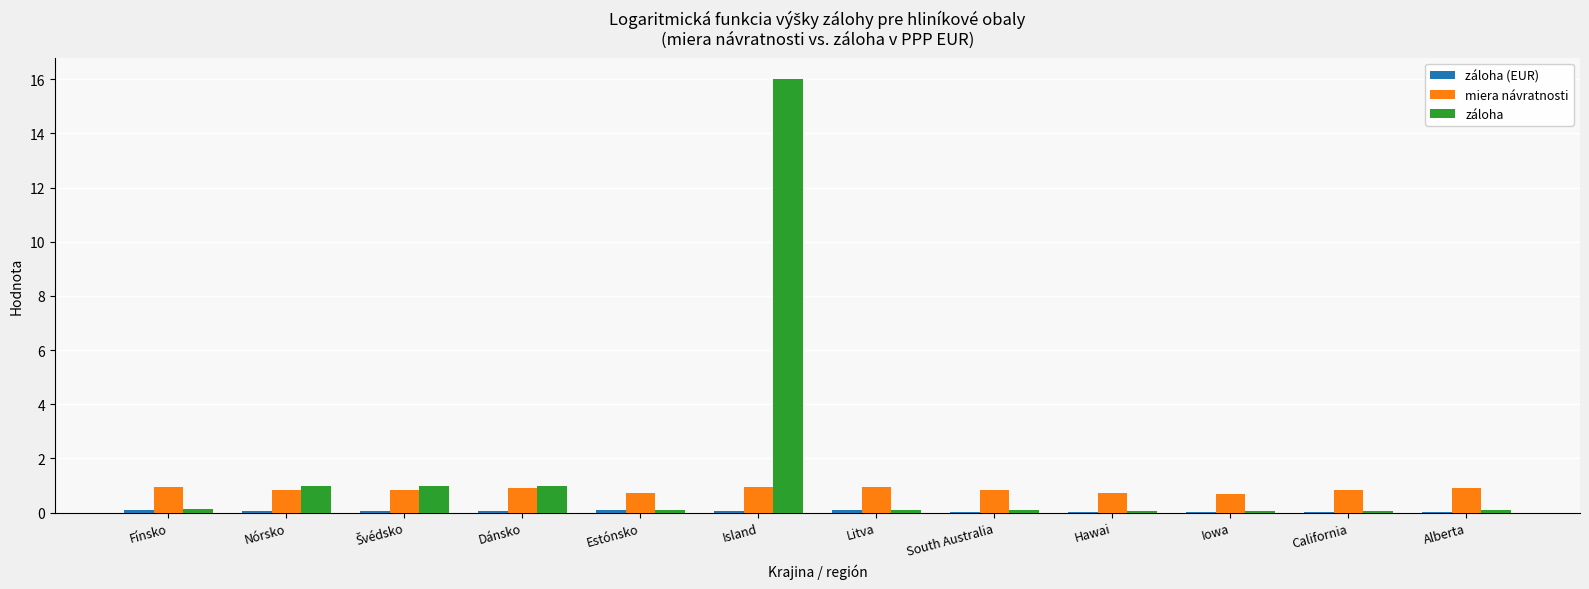

Are the bars grouped side by side (vs. stacked)?

Yes